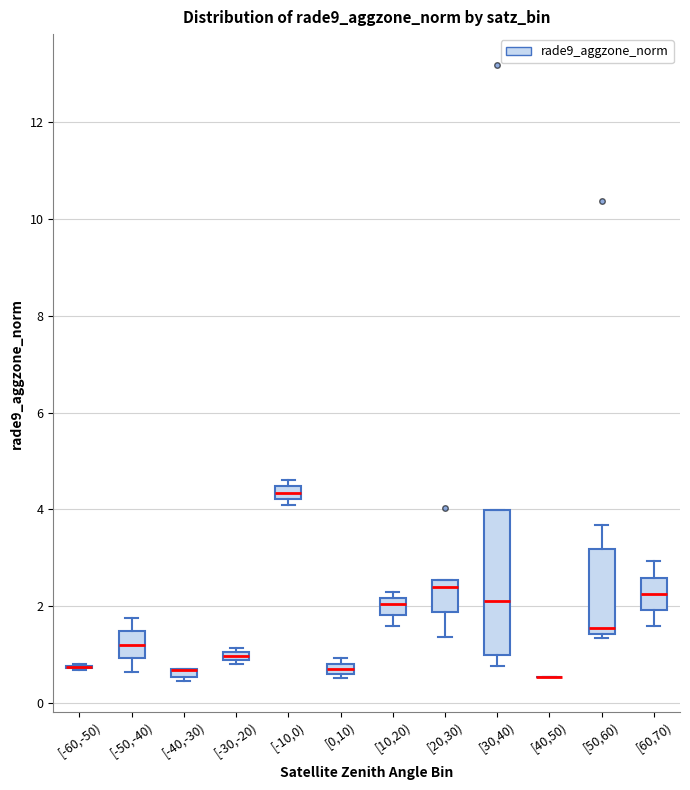

Where is the lower edge of the box for [20,30) on the y-axis? The values are not printed on the chart, so give them approximately, as read against the axis.

1.8